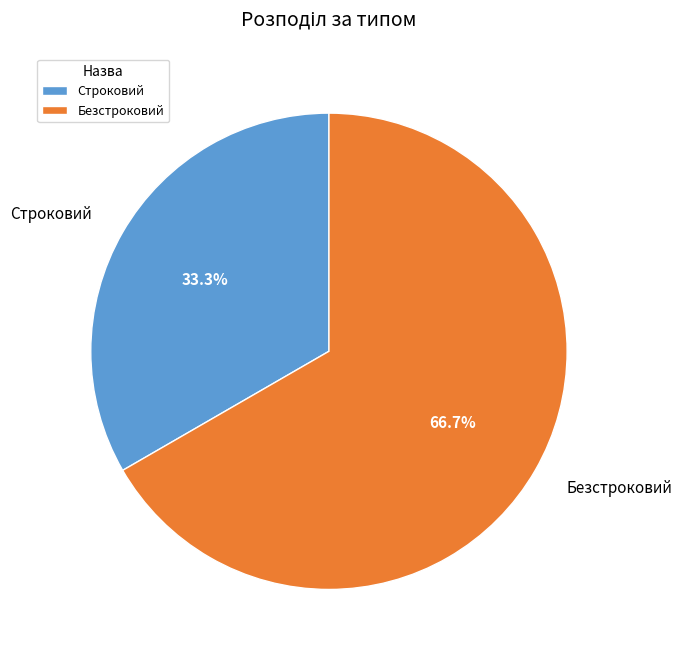

What portion of the pie excludes Строковий?

66.7%